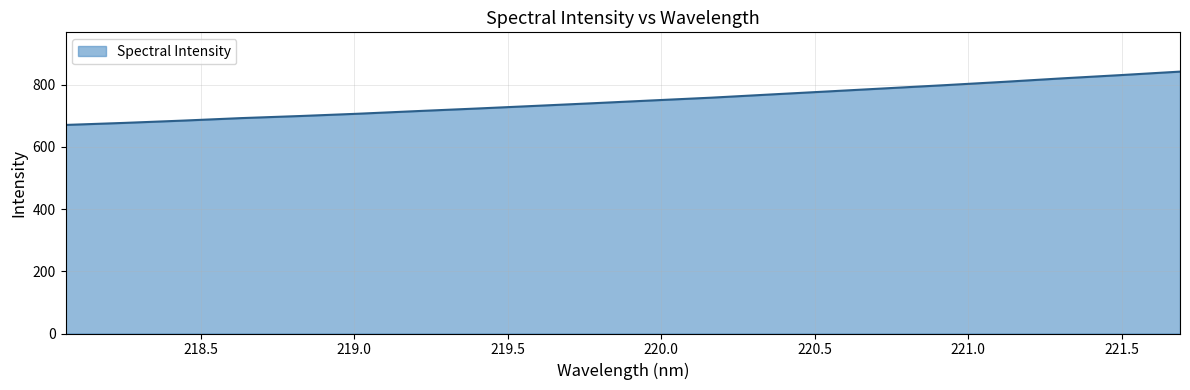

What is the minimum value shown in the chart?

670.4